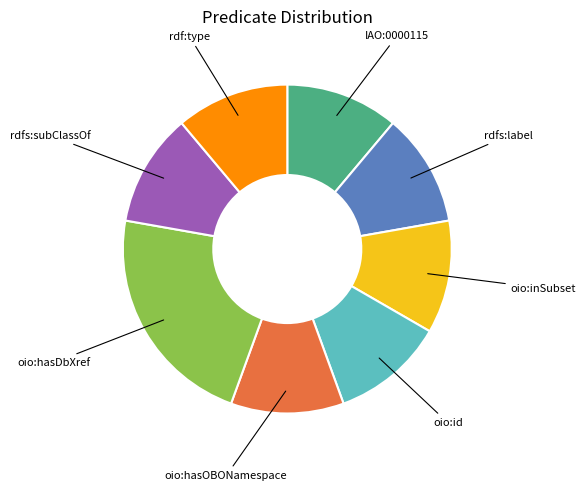

Does oio:hasDbXref represent more than half of the total?

No